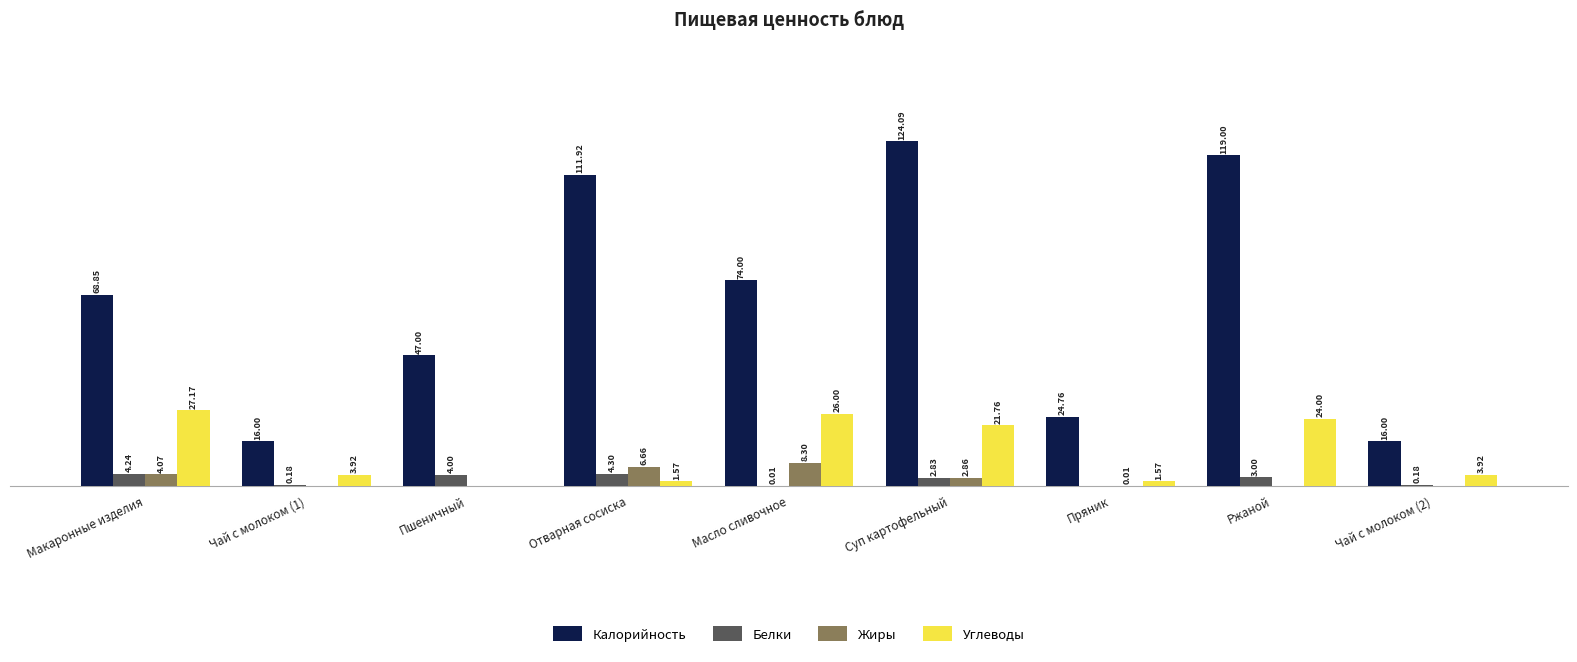

At which category is the sum across all series the highest?

Суп картофельный